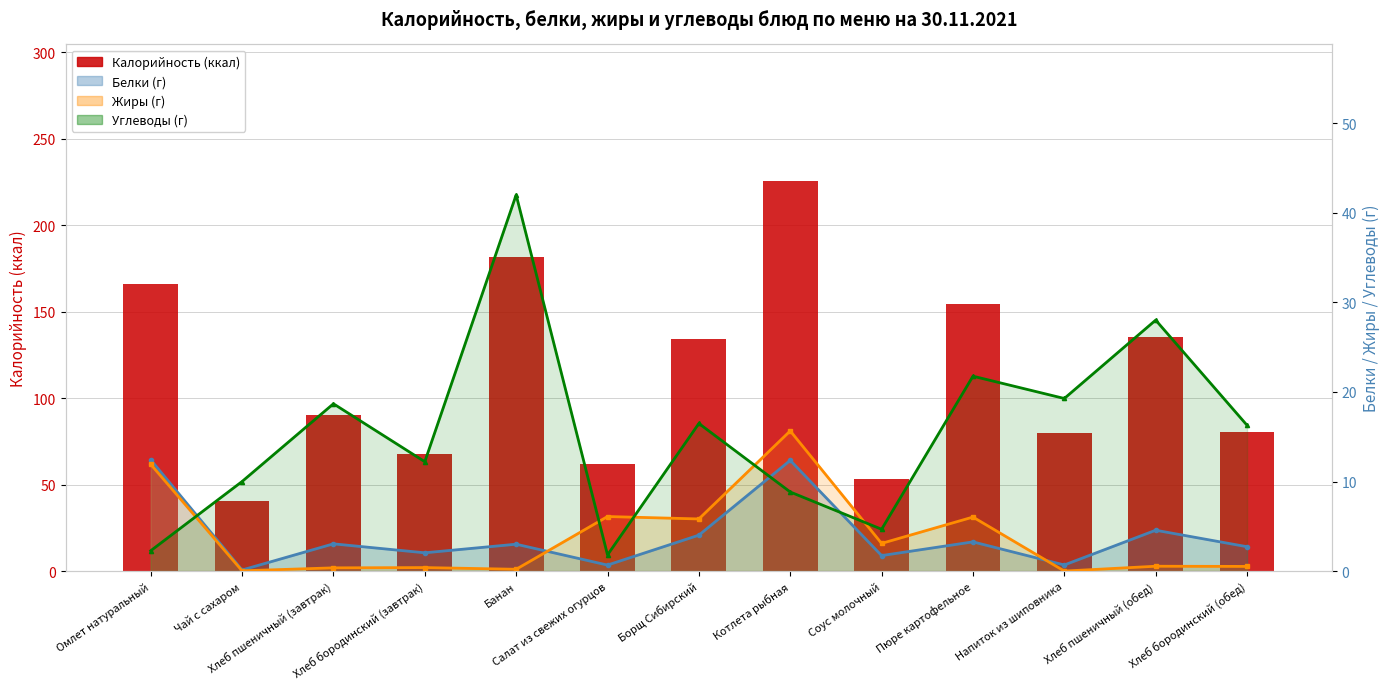

What is the average value of the Углеводы (линия) series?

15.6